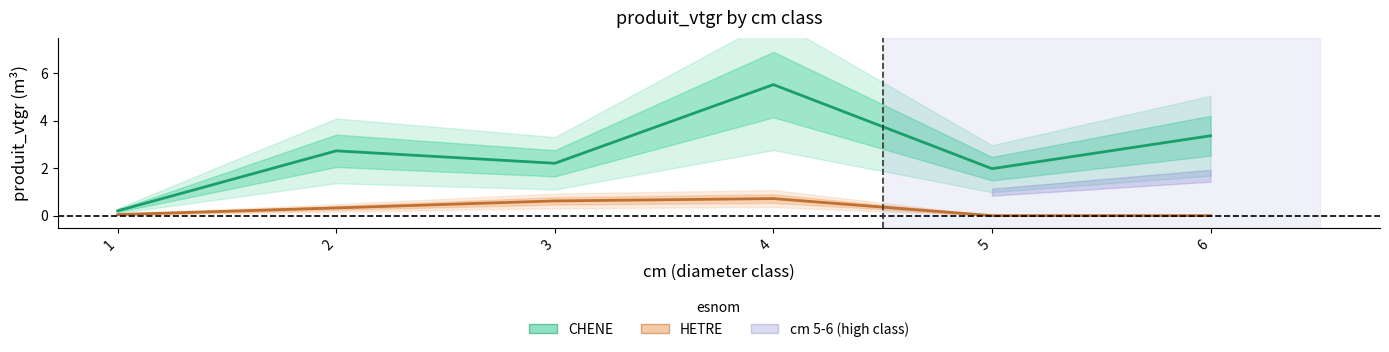

What is the total value across all series at 2?

3.1